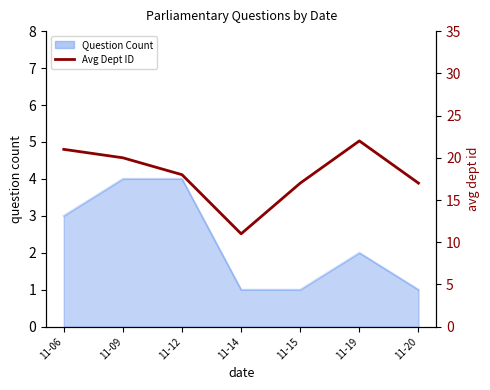

Is it true that the value at 11-15 is 25?

False